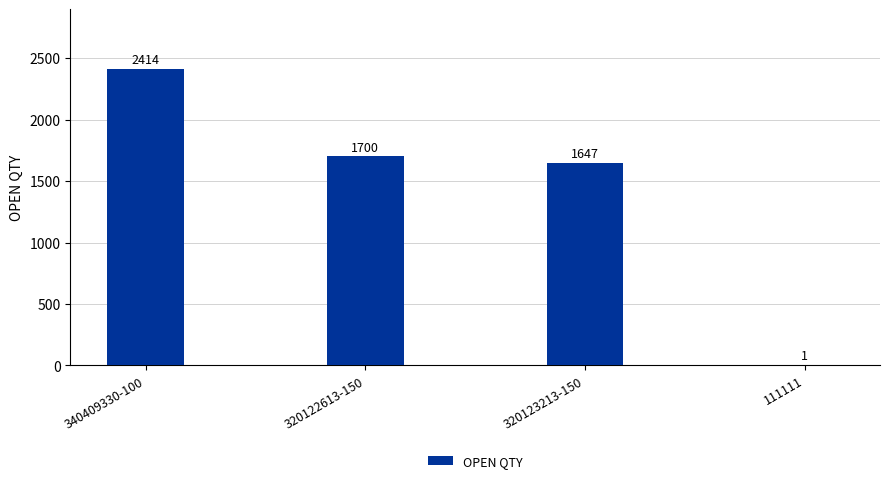

Where does the data first go above 1700?

340409330-100